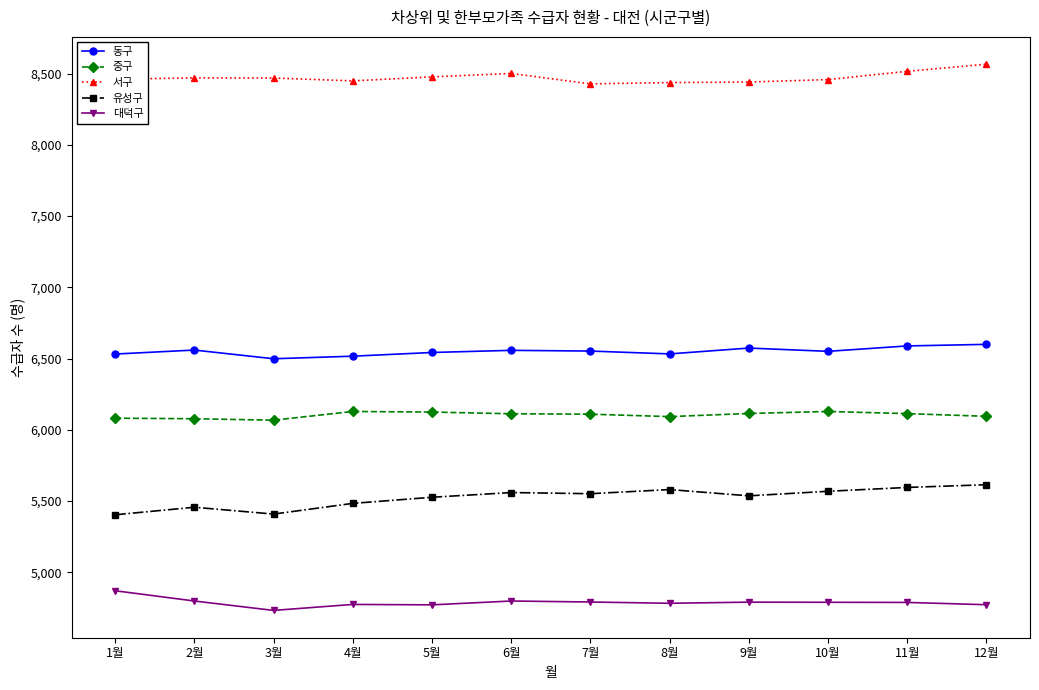

Which series has the largest total across all categories?

서구